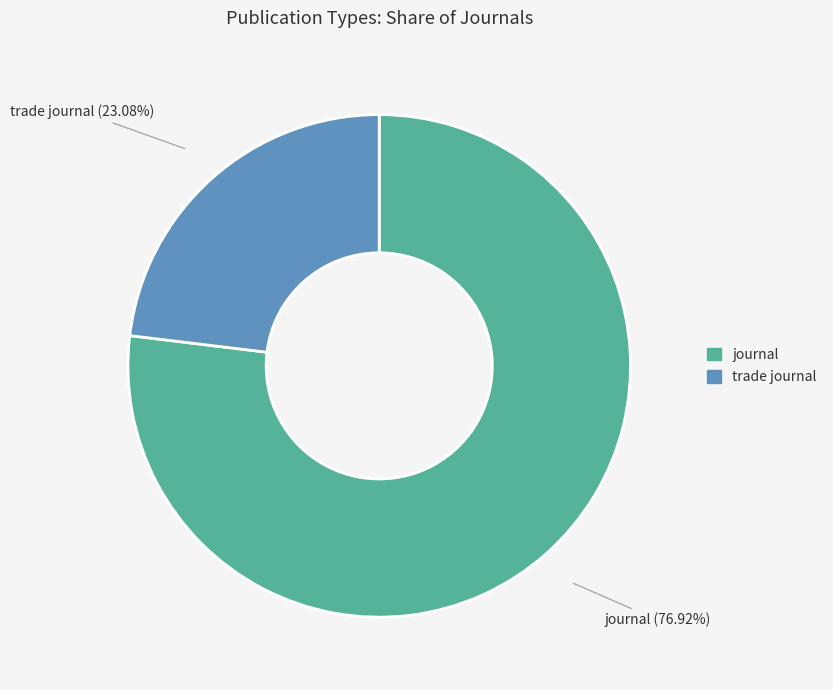

To the nearest percent, what percentage of the pie is trade journal?

23%